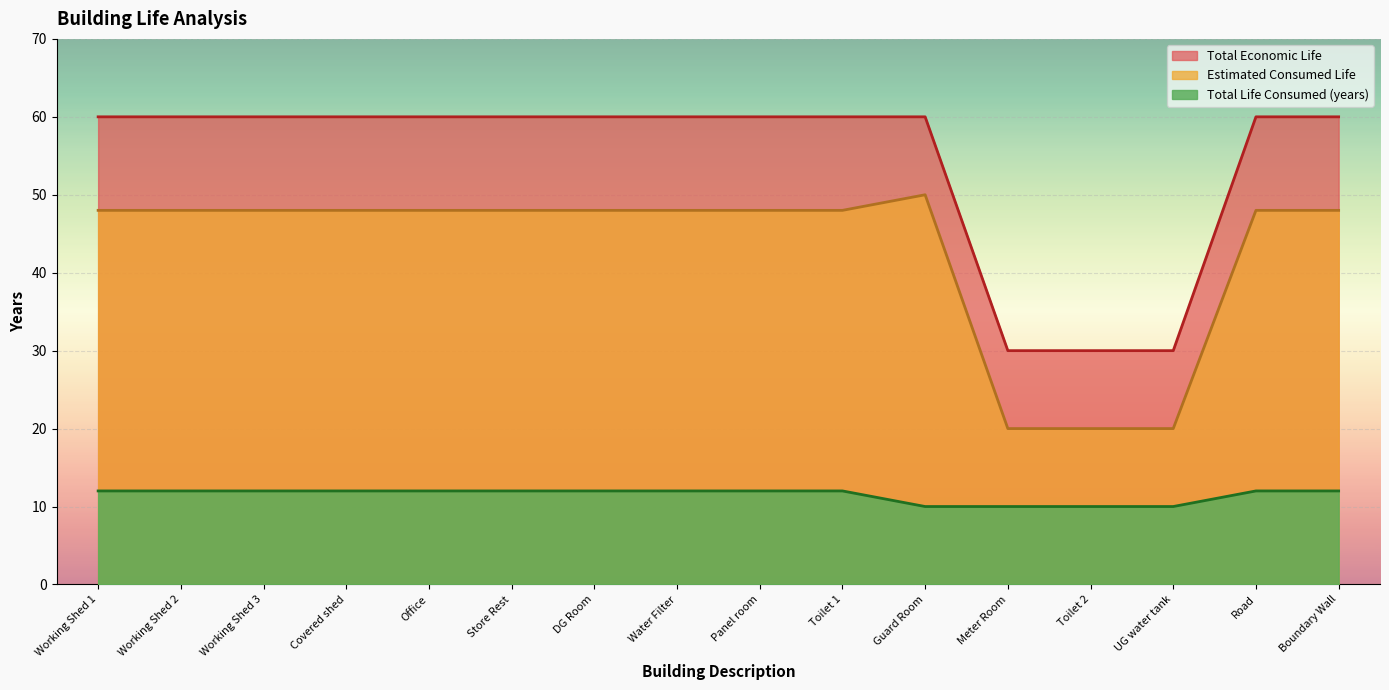

What is the sum of all Estimated Consumed Life values?

686